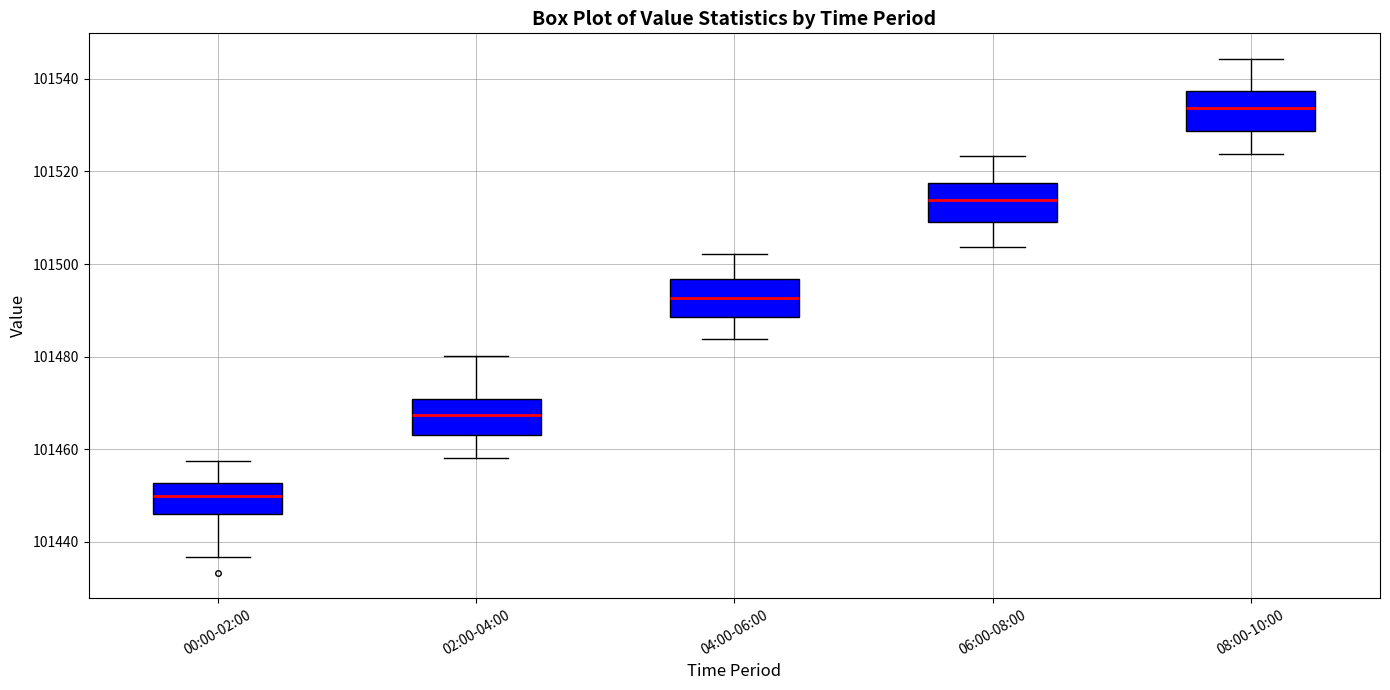

Reading left to right, transcribe this box plot: for each box, give where its median line is, the range the box spans, and where its two whiskers end, as read against the y-axis. The values are not printed on the chart, so give them approximately, as read against the axis.

00:00-02:00: median 101450, box 101446 to 101452, whiskers 101436 to 101458
02:00-04:00: median 101468, box 101464 to 101470, whiskers 101458 to 101480
04:00-06:00: median 101492, box 101488 to 101496, whiskers 101484 to 101502
06:00-08:00: median 101514, box 101510 to 101518, whiskers 101504 to 101524
08:00-10:00: median 101534, box 101528 to 101538, whiskers 101524 to 101544